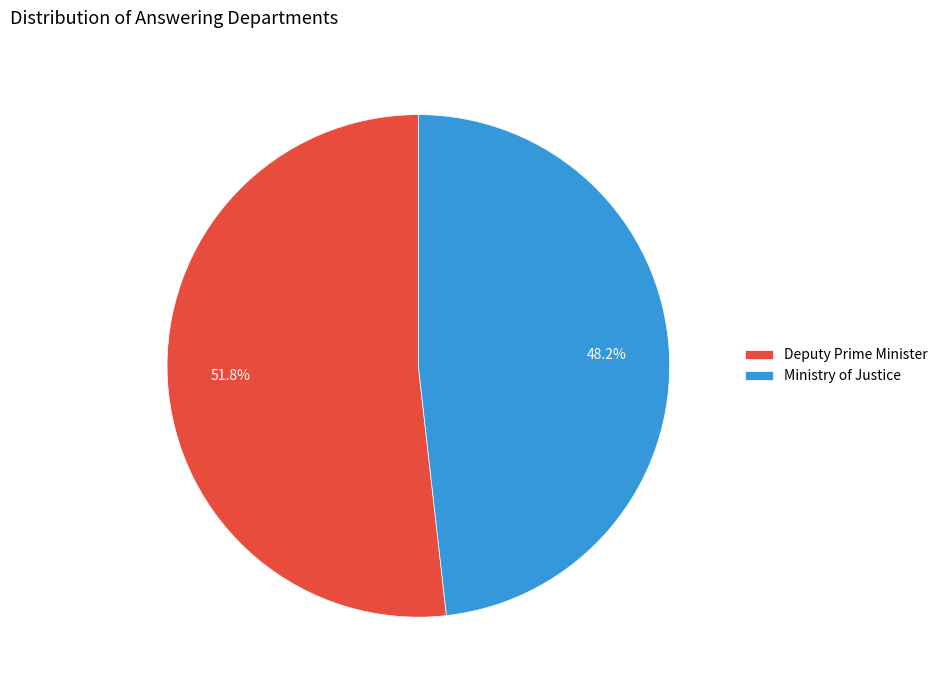

To the nearest percent, what portion does Deputy Prime Minister represent?

52%